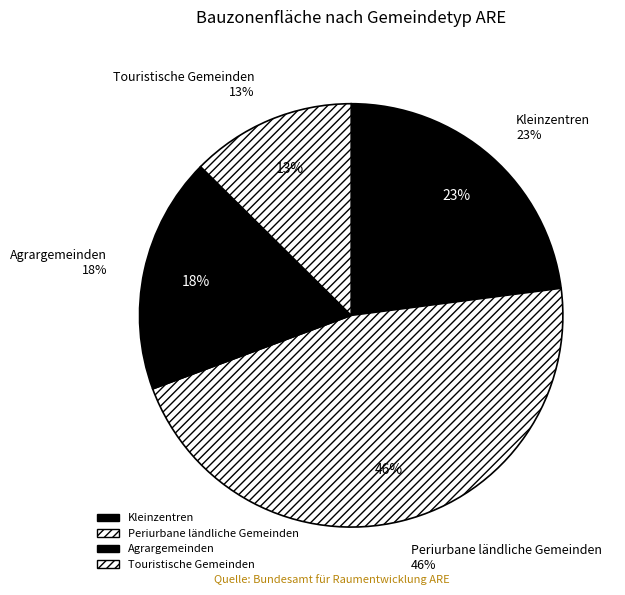

What percentage is the Kleinzentren slice, to the nearest percent?

23%